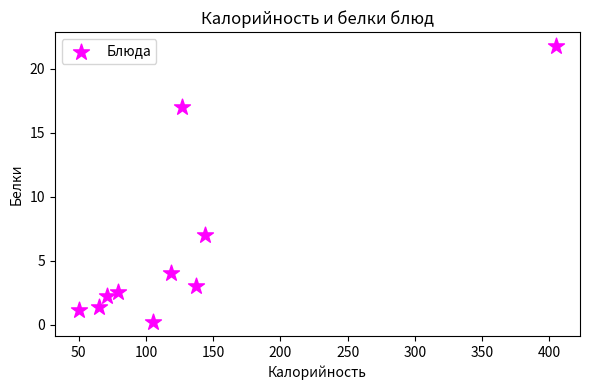

What is the average Y value?

6.1